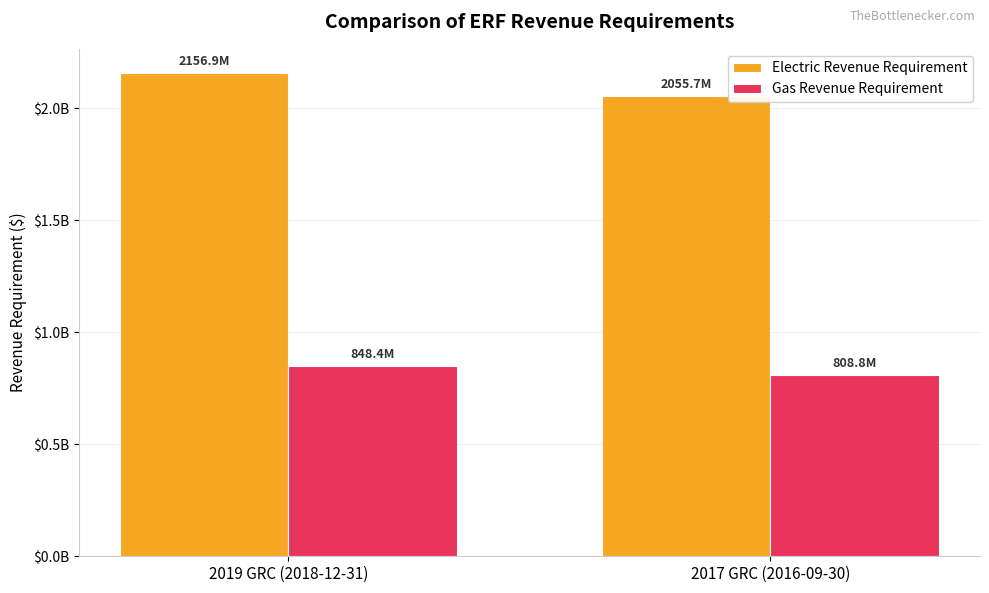

Are the bars horizontal?

No